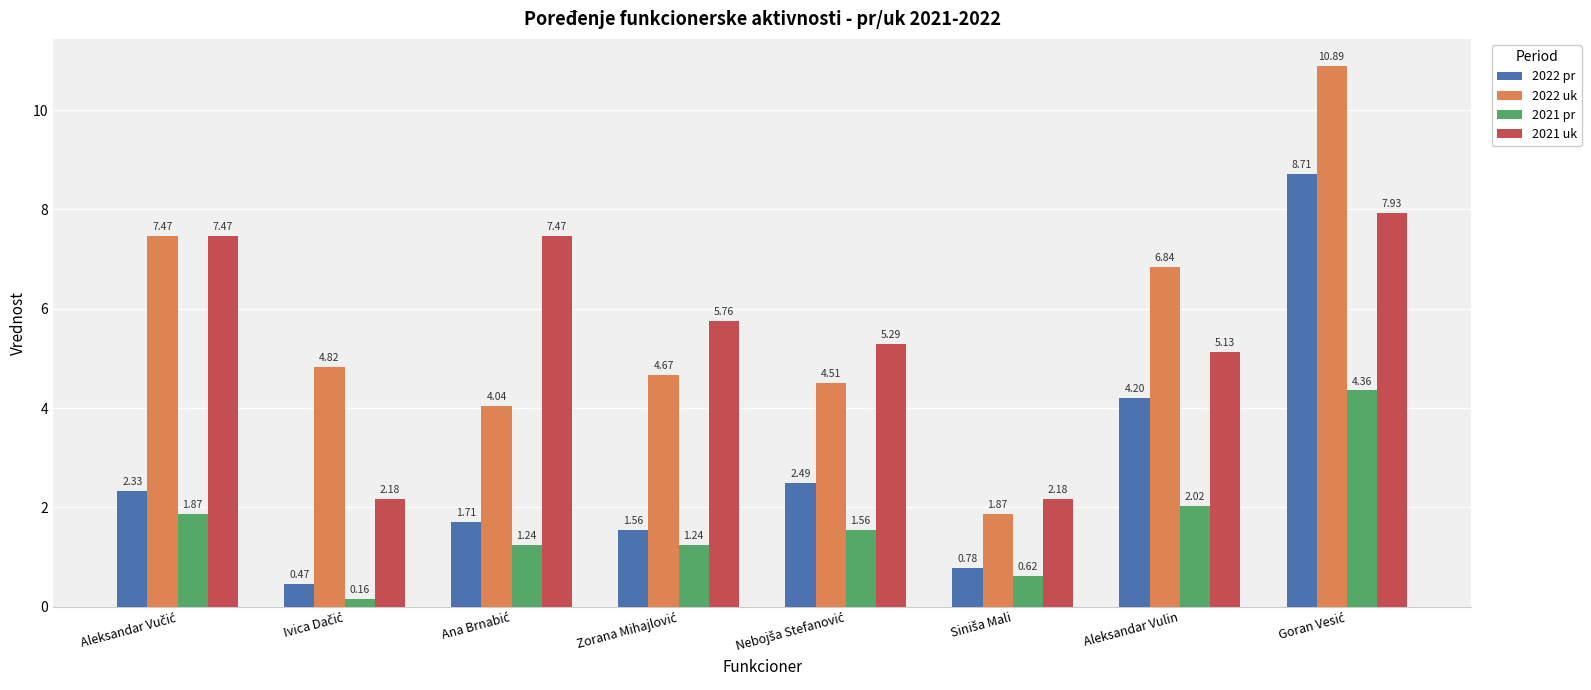

Which series has the largest total across all categories?

2022 uk